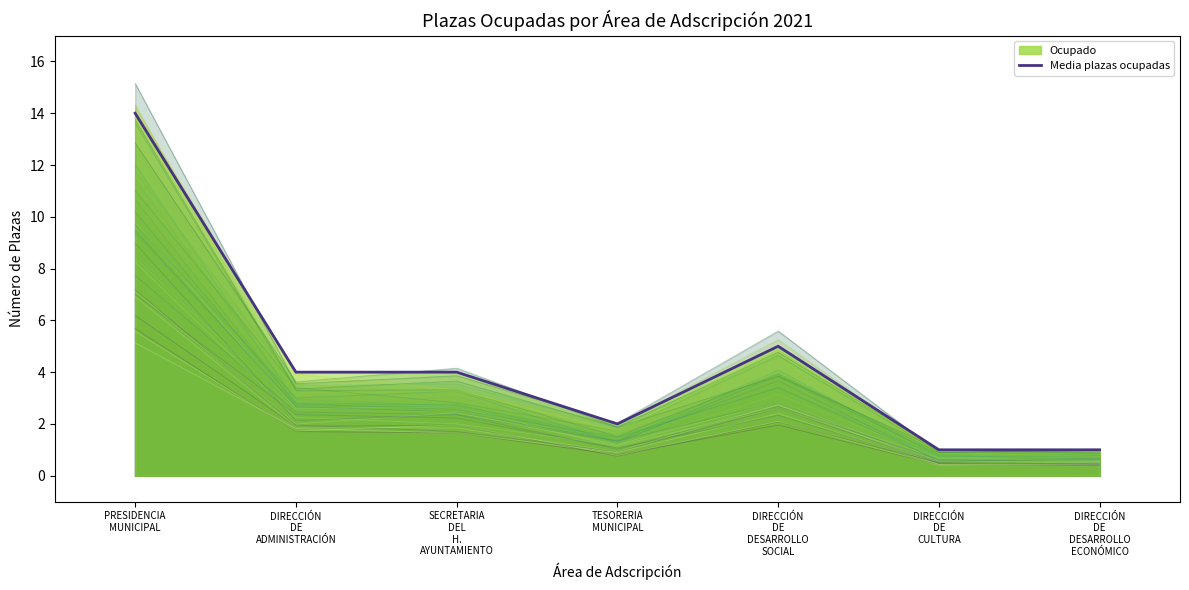

How many interior local peaks does the spectrum_0 series have?

1